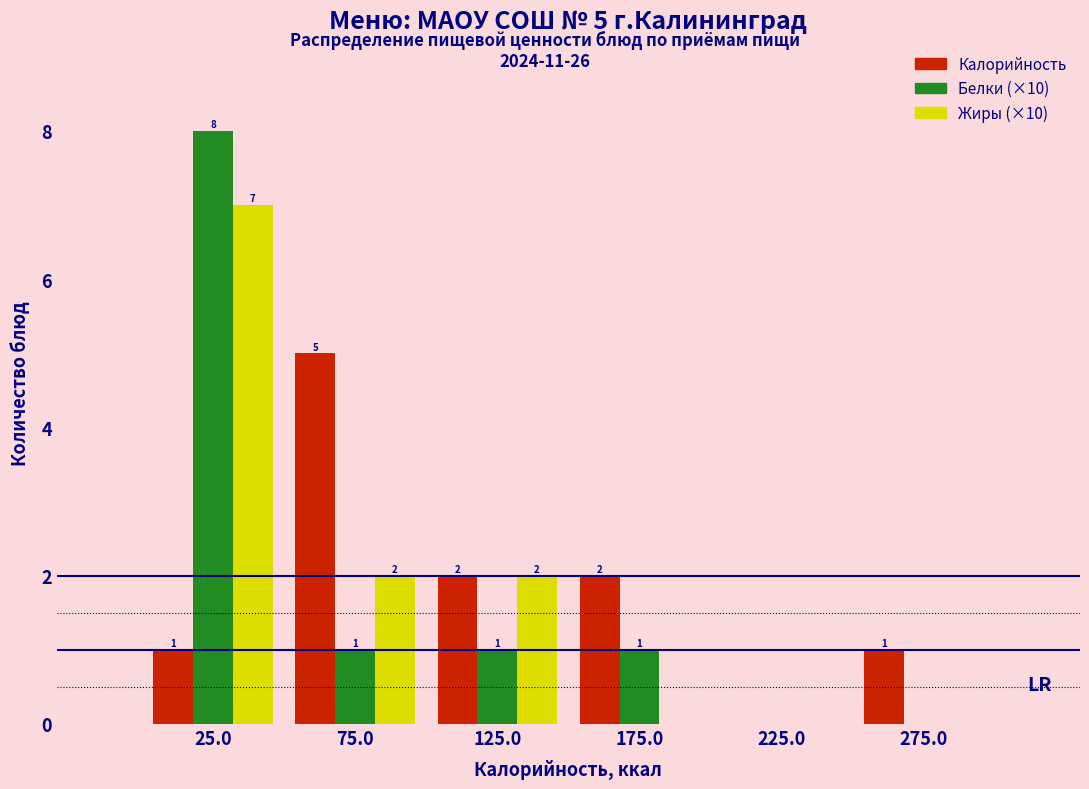

Reading right to left, what are all the values shown in this chart?

Калорийность: 275.0=1	225.0=0	175.0=2	125.0=2	75.0=5	25.0=1
Белки (×10): 275.0=0	225.0=0	175.0=1	125.0=1	75.0=1	25.0=8
Жиры (×10): 275.0=0	225.0=0	175.0=0	125.0=2	75.0=2	25.0=7